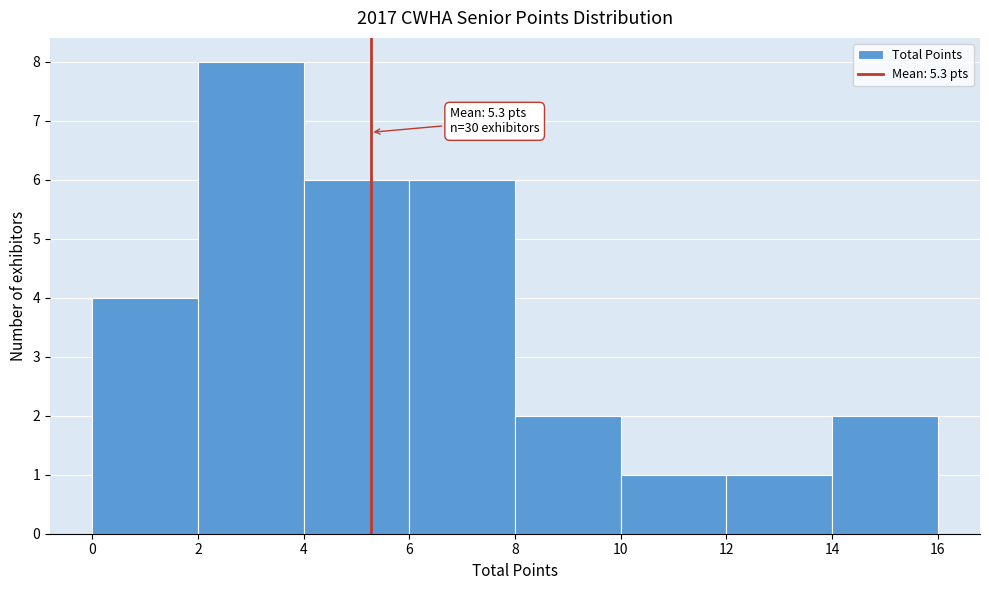

Which range on the x-axis has the tallest bar?

2 to 4